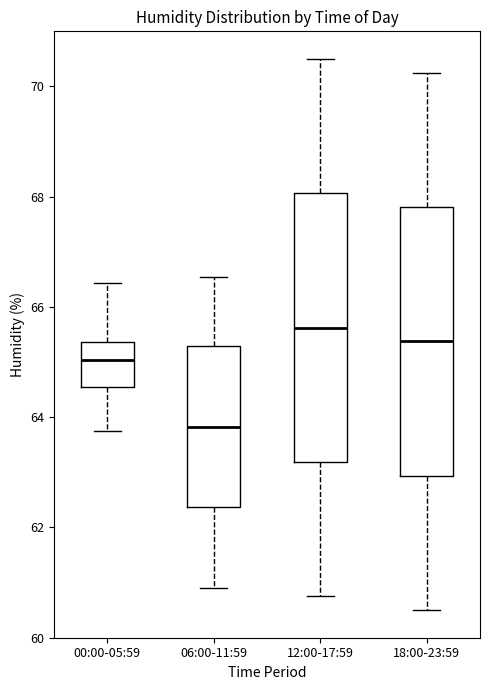

Where does the lower whisker of the box for 18:00-23:59 end on the y-axis? The values are not printed on the chart, so give them approximately, as read against the axis.

60.6